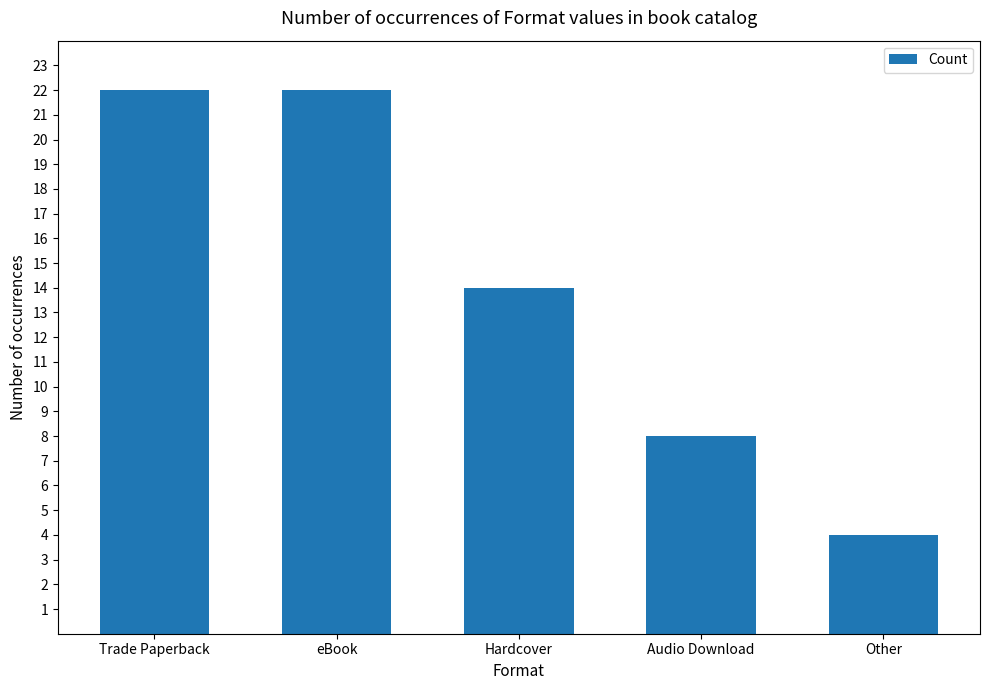

Which has a higher value, Hardcover or Other?

Hardcover